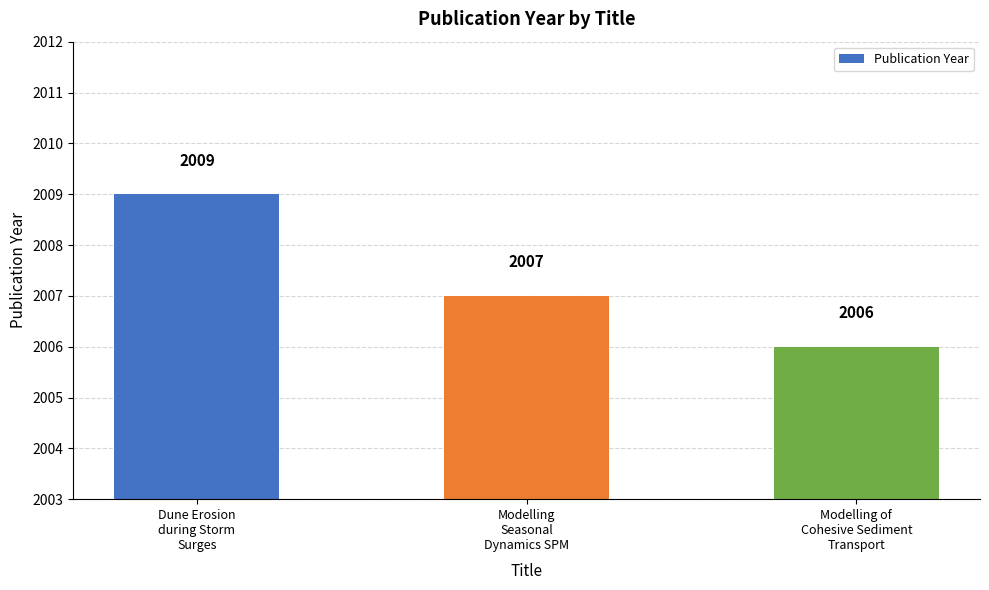

Where is the data nearest to the value 2007?

Modelling
Seasonal
Dynamics SPM